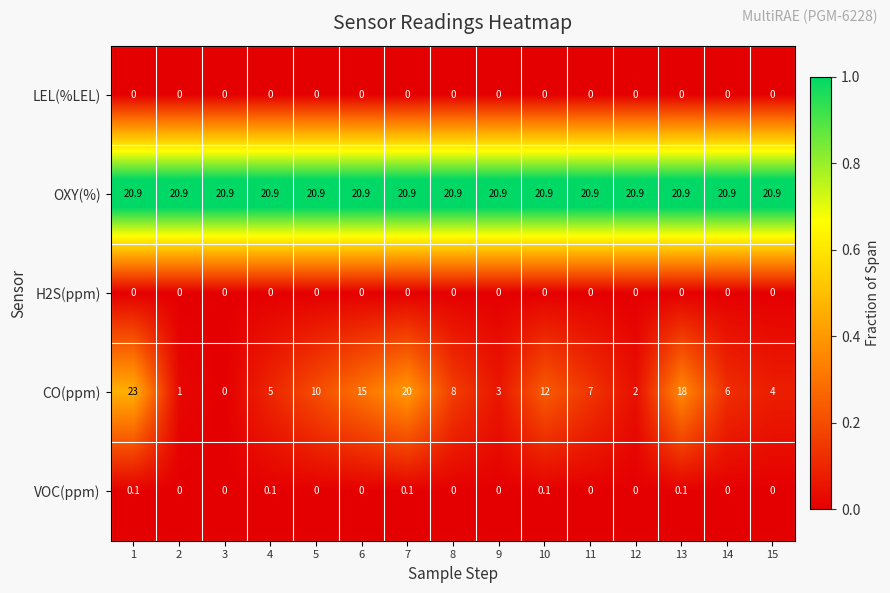

What value does the OXY(%) series have at 7?

20.9